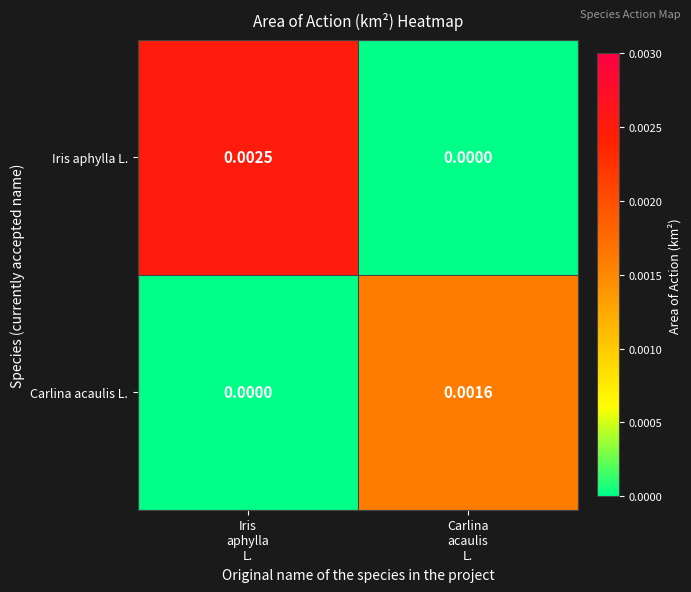

Rank the series by their maximum value, from lowest to highest.

Carlina acaulis L., Iris aphylla L.